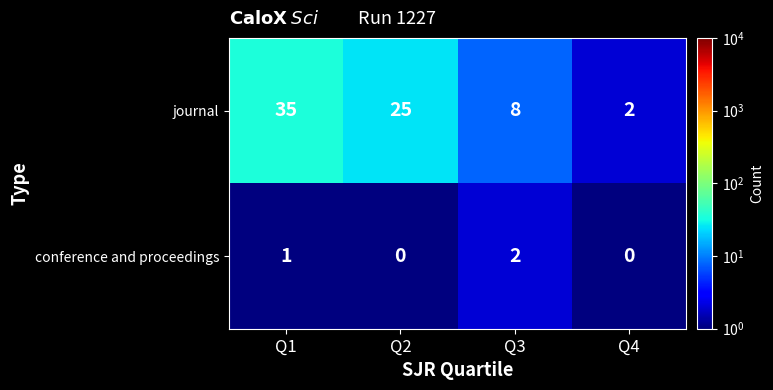

How many journal values are between 8 and 35?

3